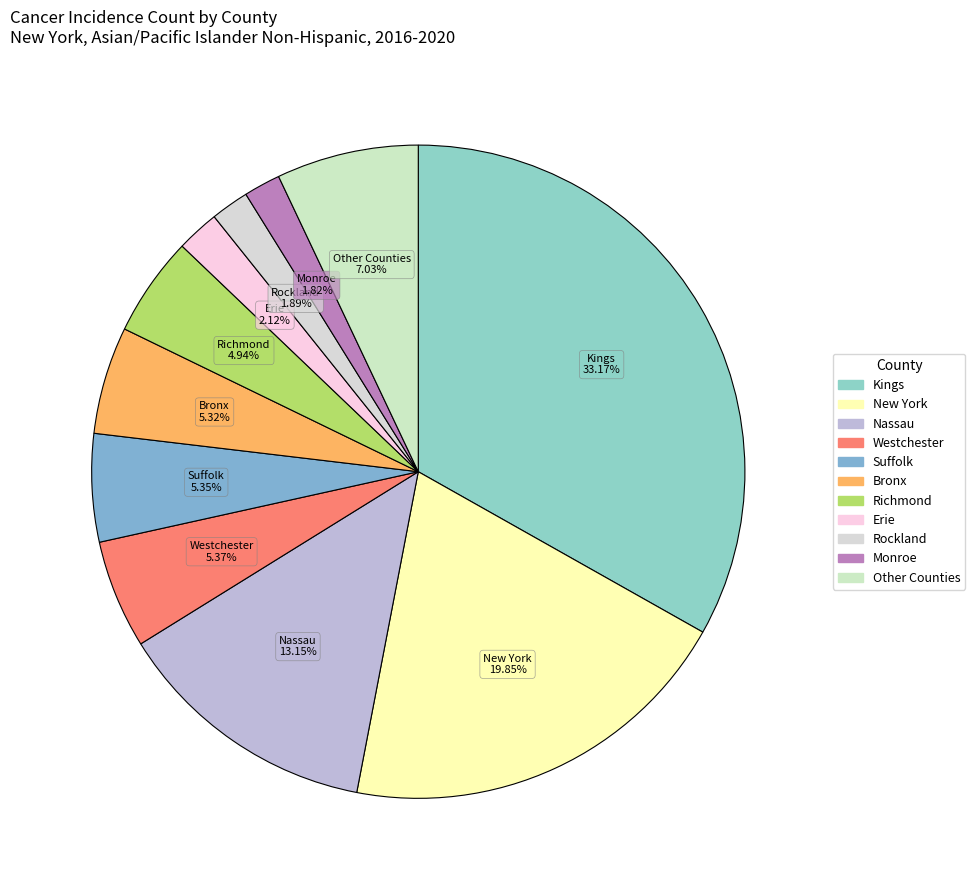

How many slices are in this pie chart?

11